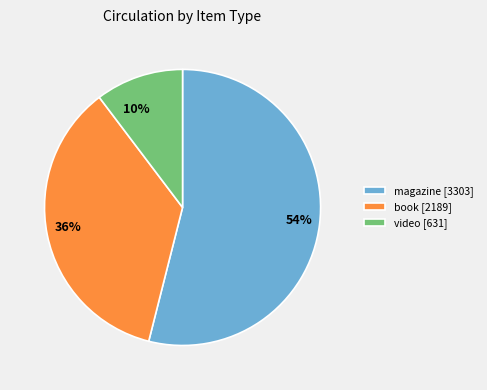

Count the number of slices in the pie.

3